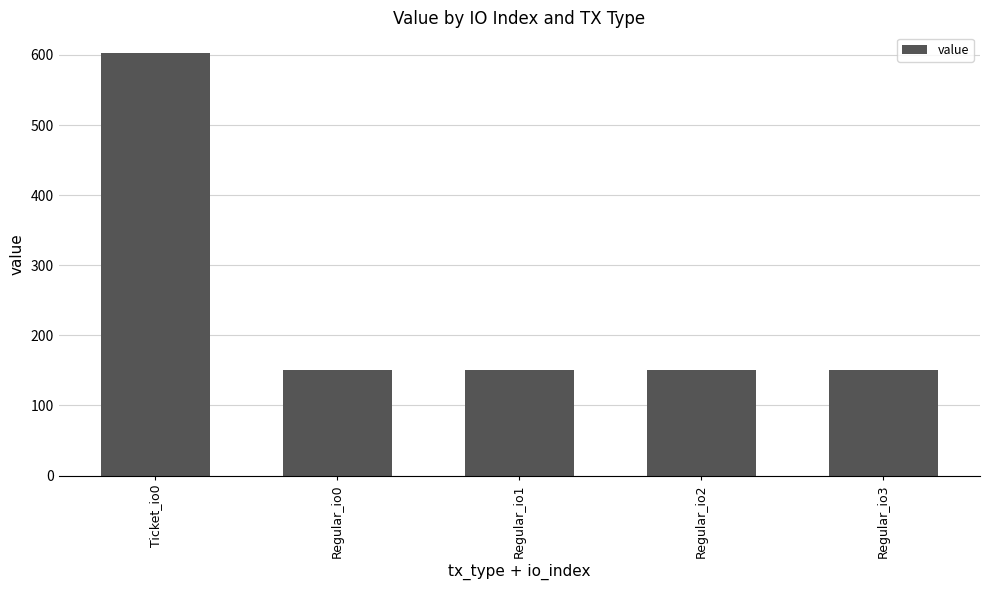

Reading left to right, transcribe all the data shown in this chart.

602.1	150.5	150.5	150.5	150.5